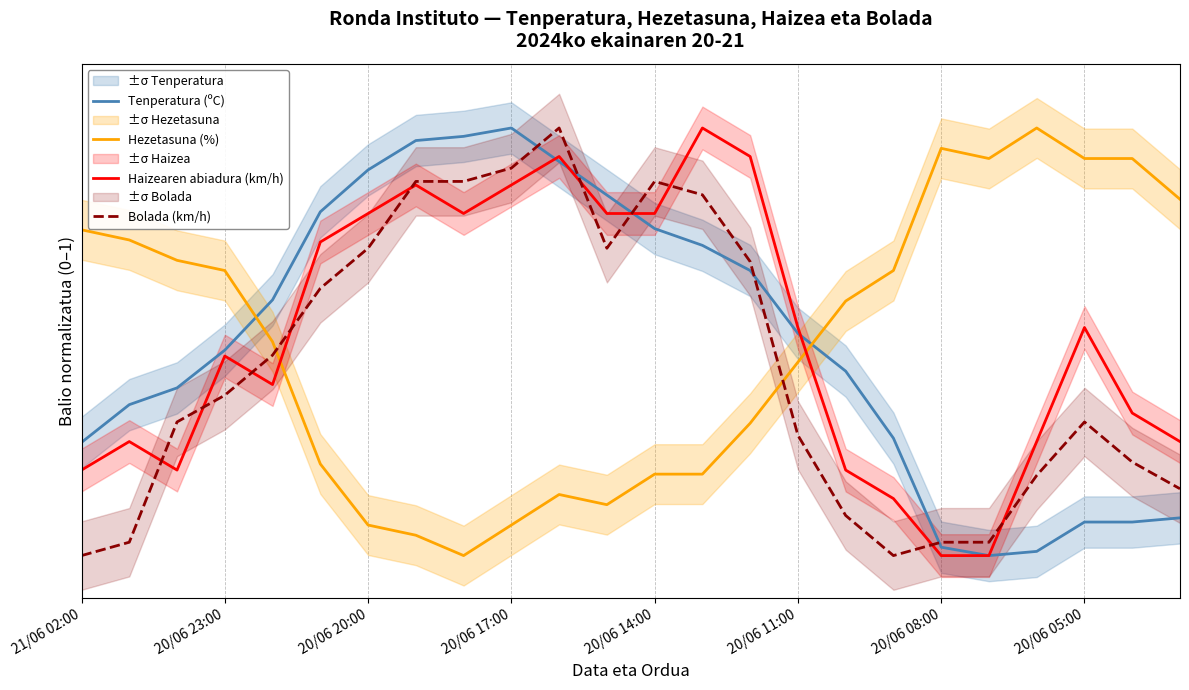

Rank the series at 16 from lowest to highest value.

Bolada (km/h), Haizearen abiadura (km/h), Tenperatura (ºC), Hezetasuna (%)